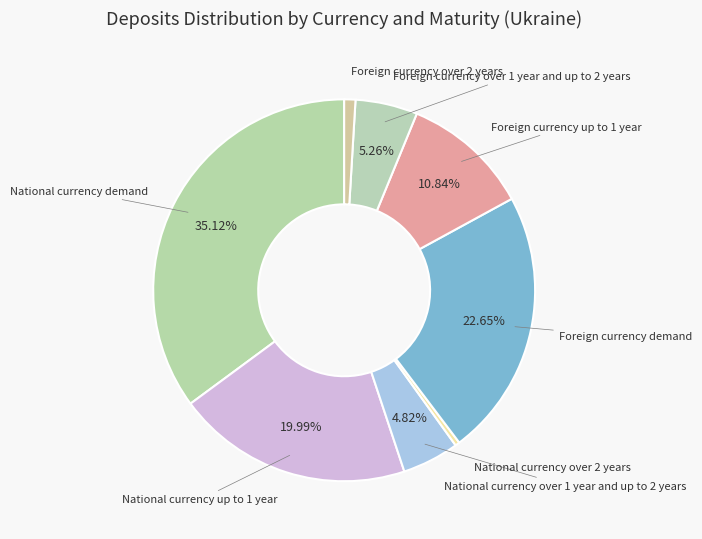

Rank the categories by value from highest to lowest.

National currency demand, Foreign currency demand, National currency up to 1 year, Foreign currency up to 1 year, Foreign currency over 1 year and up to 2 years, National currency over 1 year and up to 2 years, Foreign currency over 2 years, National currency over 2 years